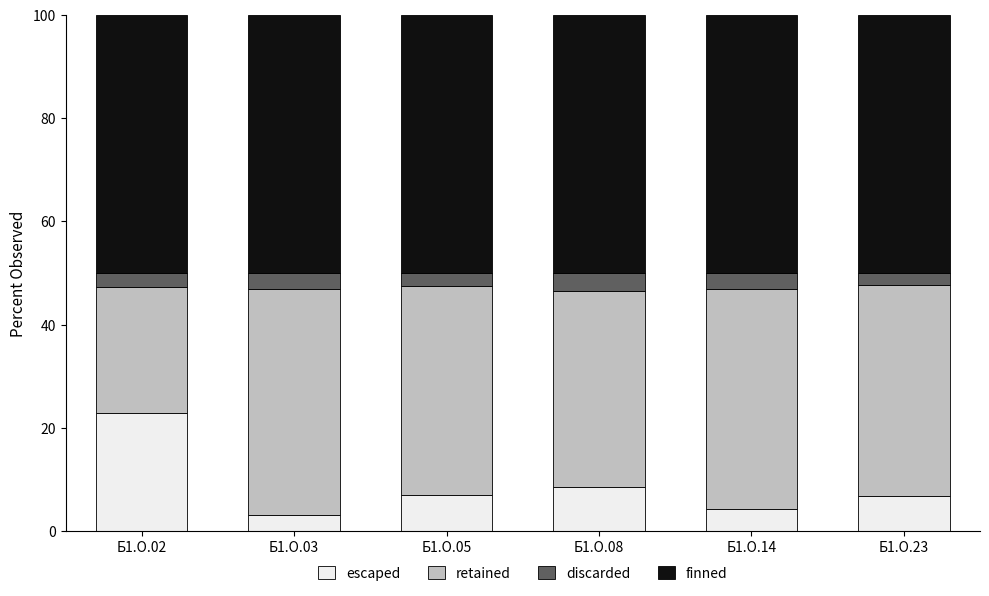

At which label does escaped reach its peak?

Б1.О.02